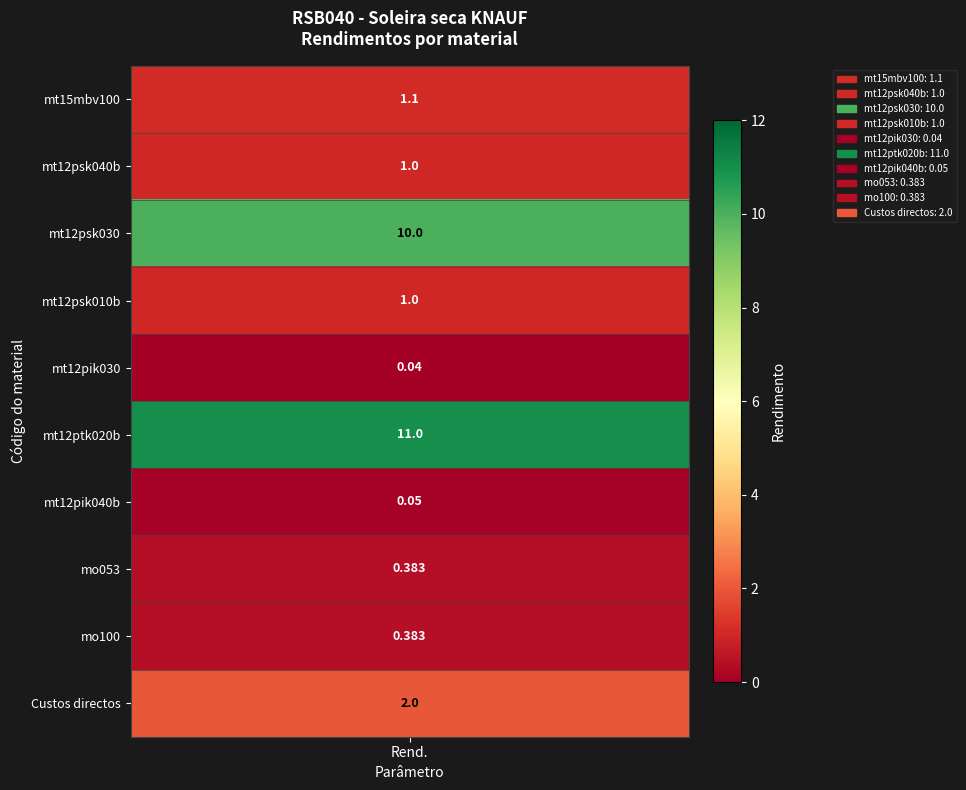

Reading right to left, what are all the values shown in this chart?

2.0	0.4	0.4	0.1	11.0	0.0	1.0	10.0	1.0	1.1